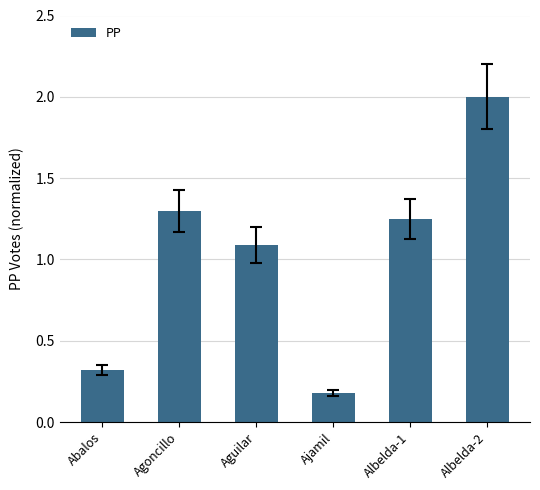

Rank the categories by value from highest to lowest.

Albelda-2, Agoncillo, Albelda-1, Aguilar, Abalos, Ajamil